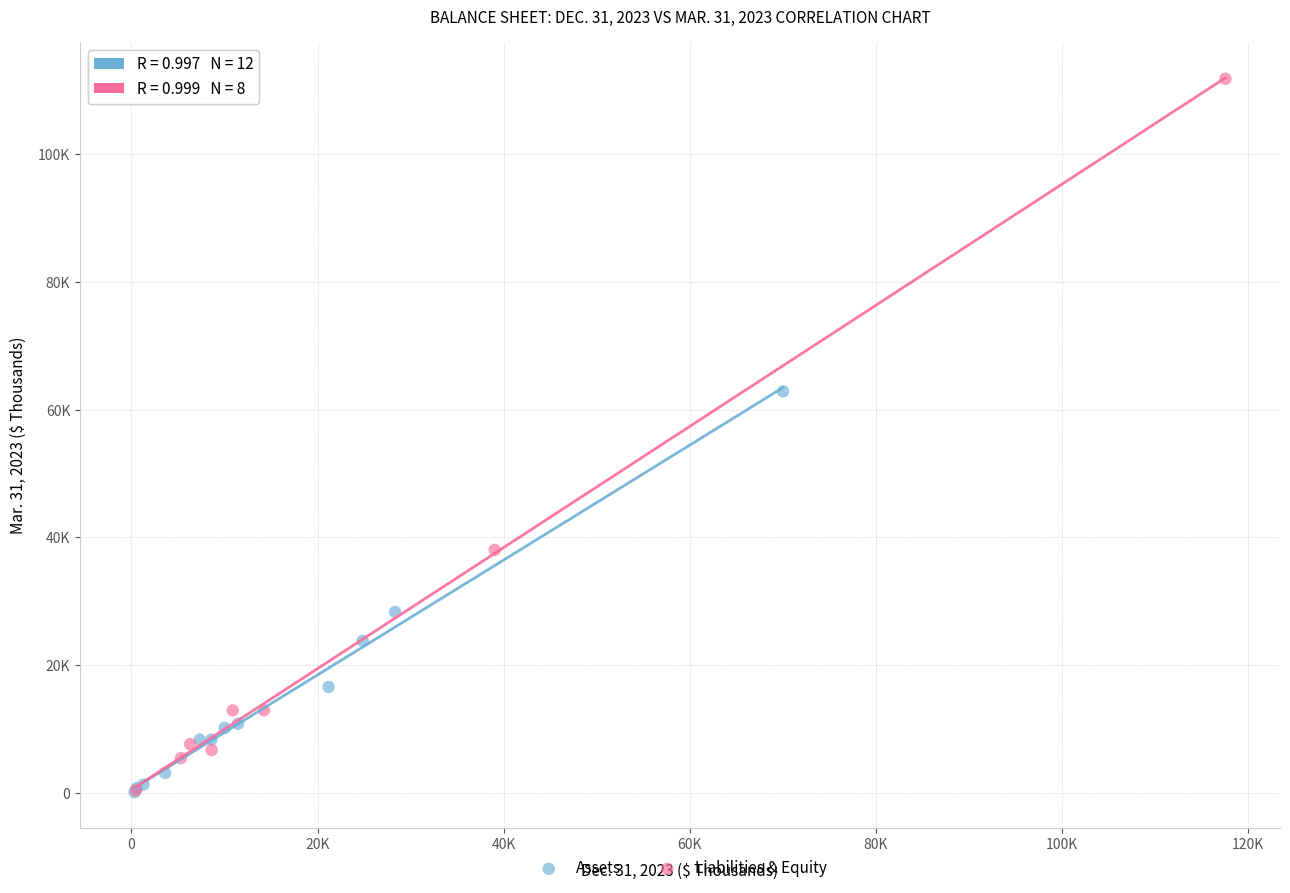

What are all the series names shown in the legend?

Assets, Liabilities & Equity